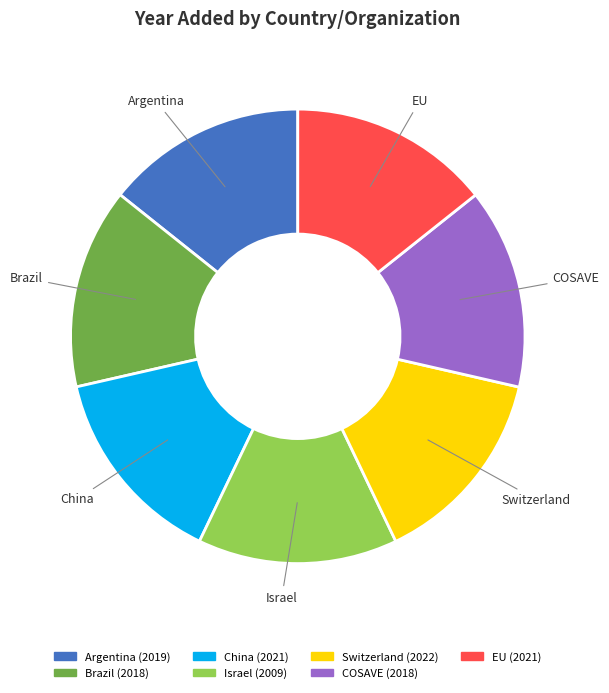

The China slice represents 14% of the pie. True or false?

True